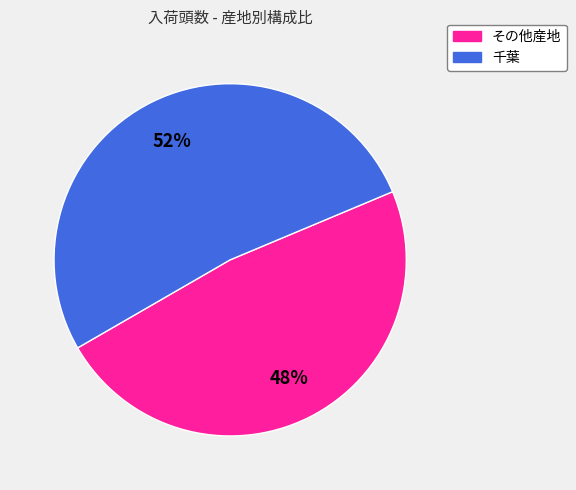

Is there any slice that represents more than half of the pie?

Yes